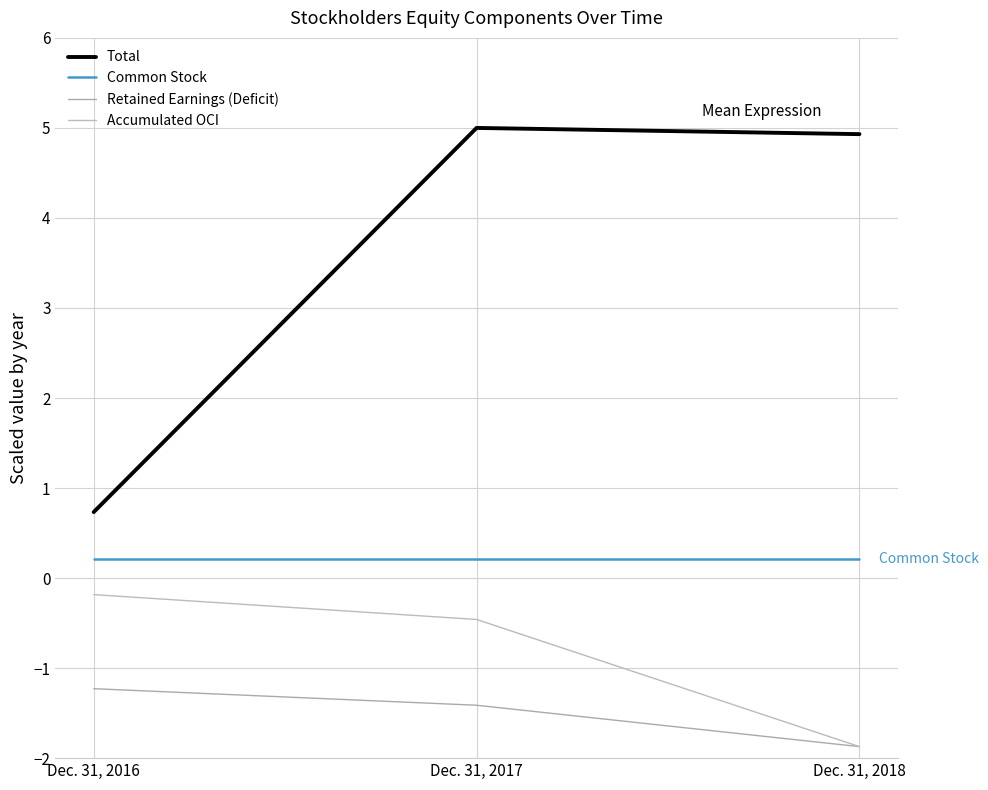

What is the lowest value of the Retained Earnings (Deficit) series?

-1.9